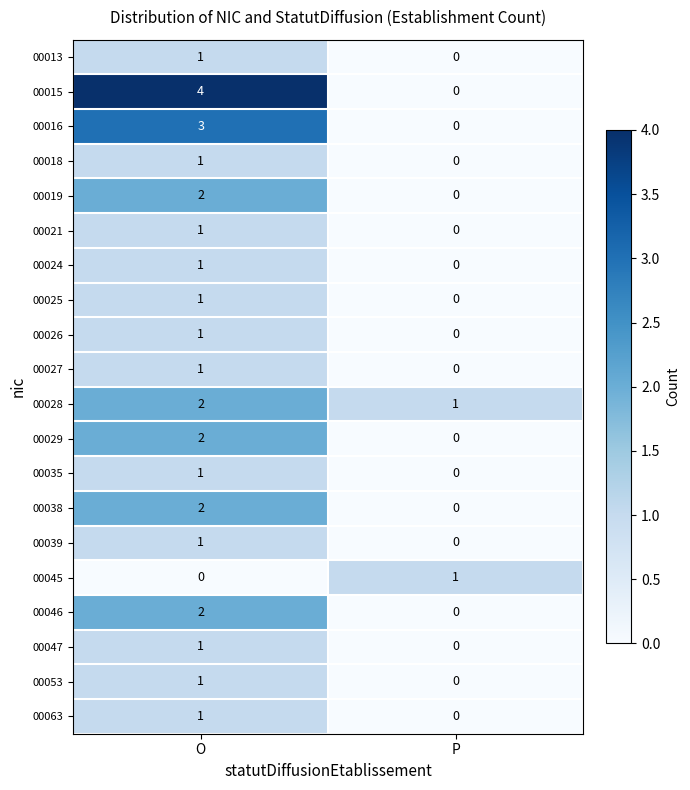

What is the difference between the highest and lowest values at P?

1